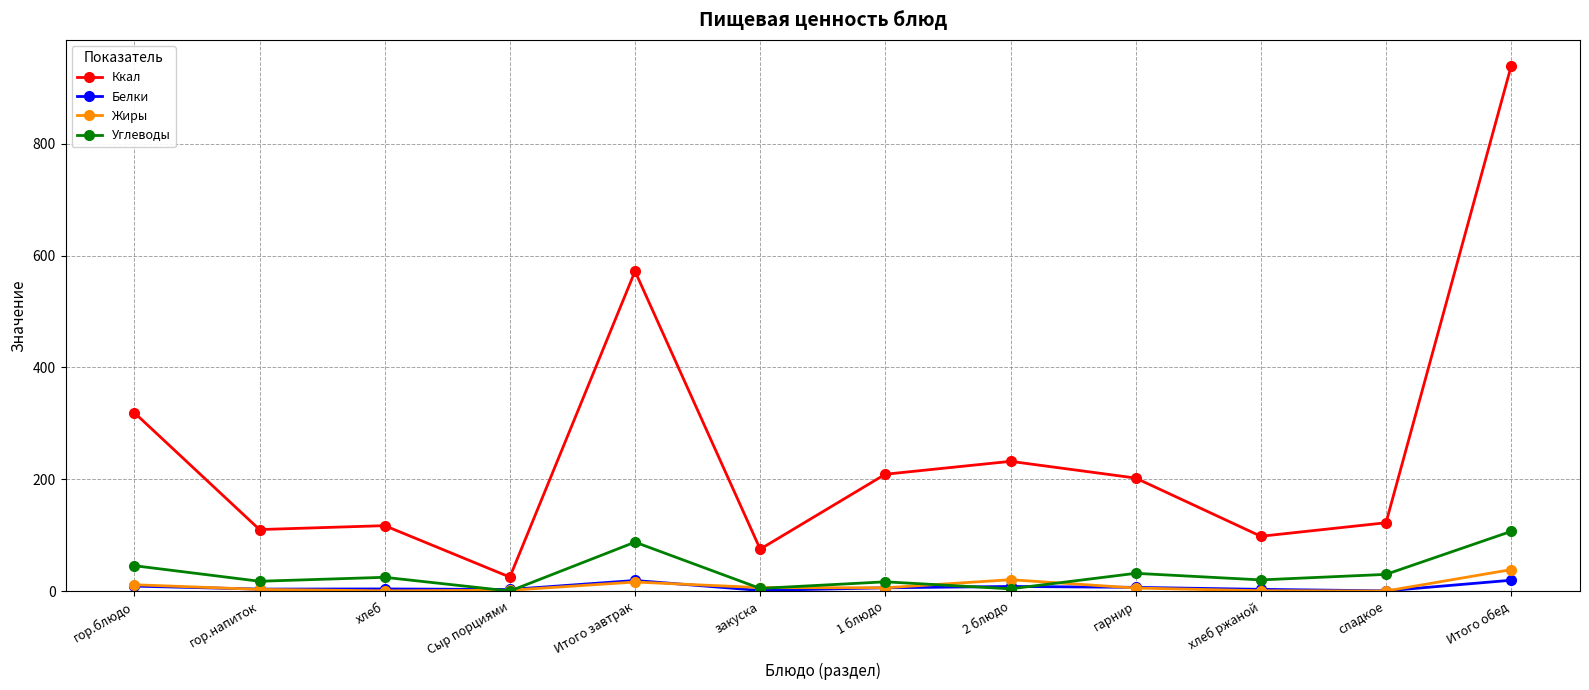

The Углеводы series shows 31.7 at гарнир. True or false?

True